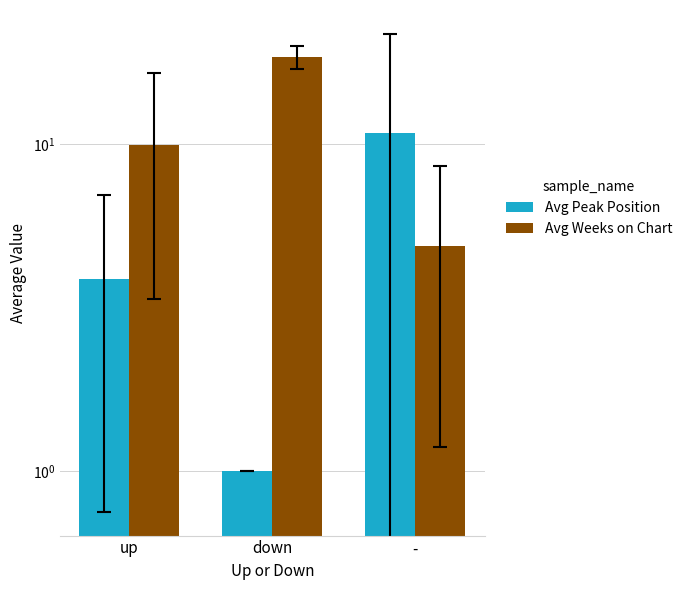

The Avg Weeks on Chart series shows 9.9 at up. True or false?

True